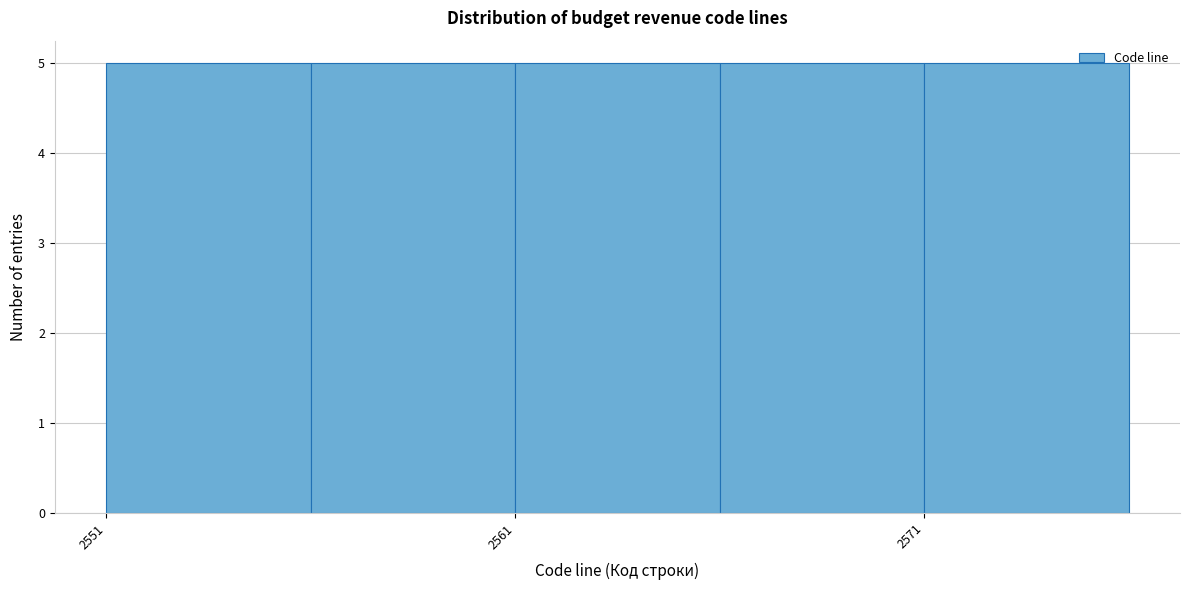

Reading left to right, list every bar in this chart as the range it spans on the x-axis followed by its height. The values are not printed on the chart, so give them approximately, as read against the axis.

2551 to 2556: 5
2556 to 2561: 5
2561 to 2566: 5
2566 to 2571: 5
2571 to 2576: 5